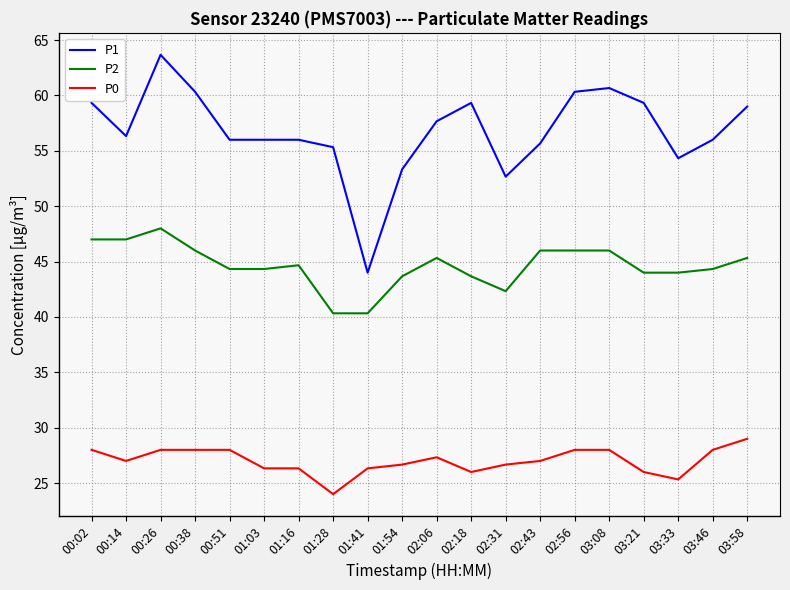

True or false: P0 and P1 cross at least once.

False